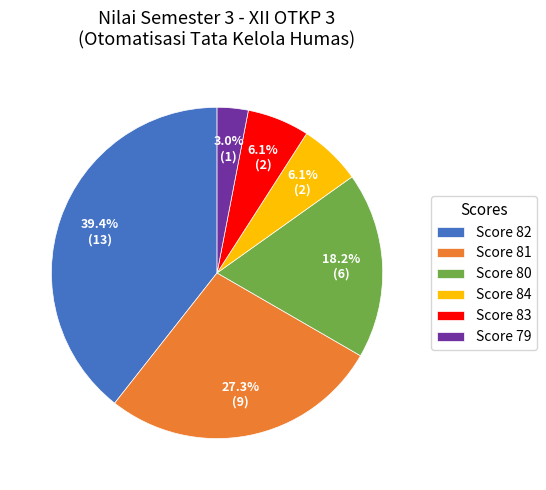

Between Score 79 and Score 84, which is larger?

Score 84